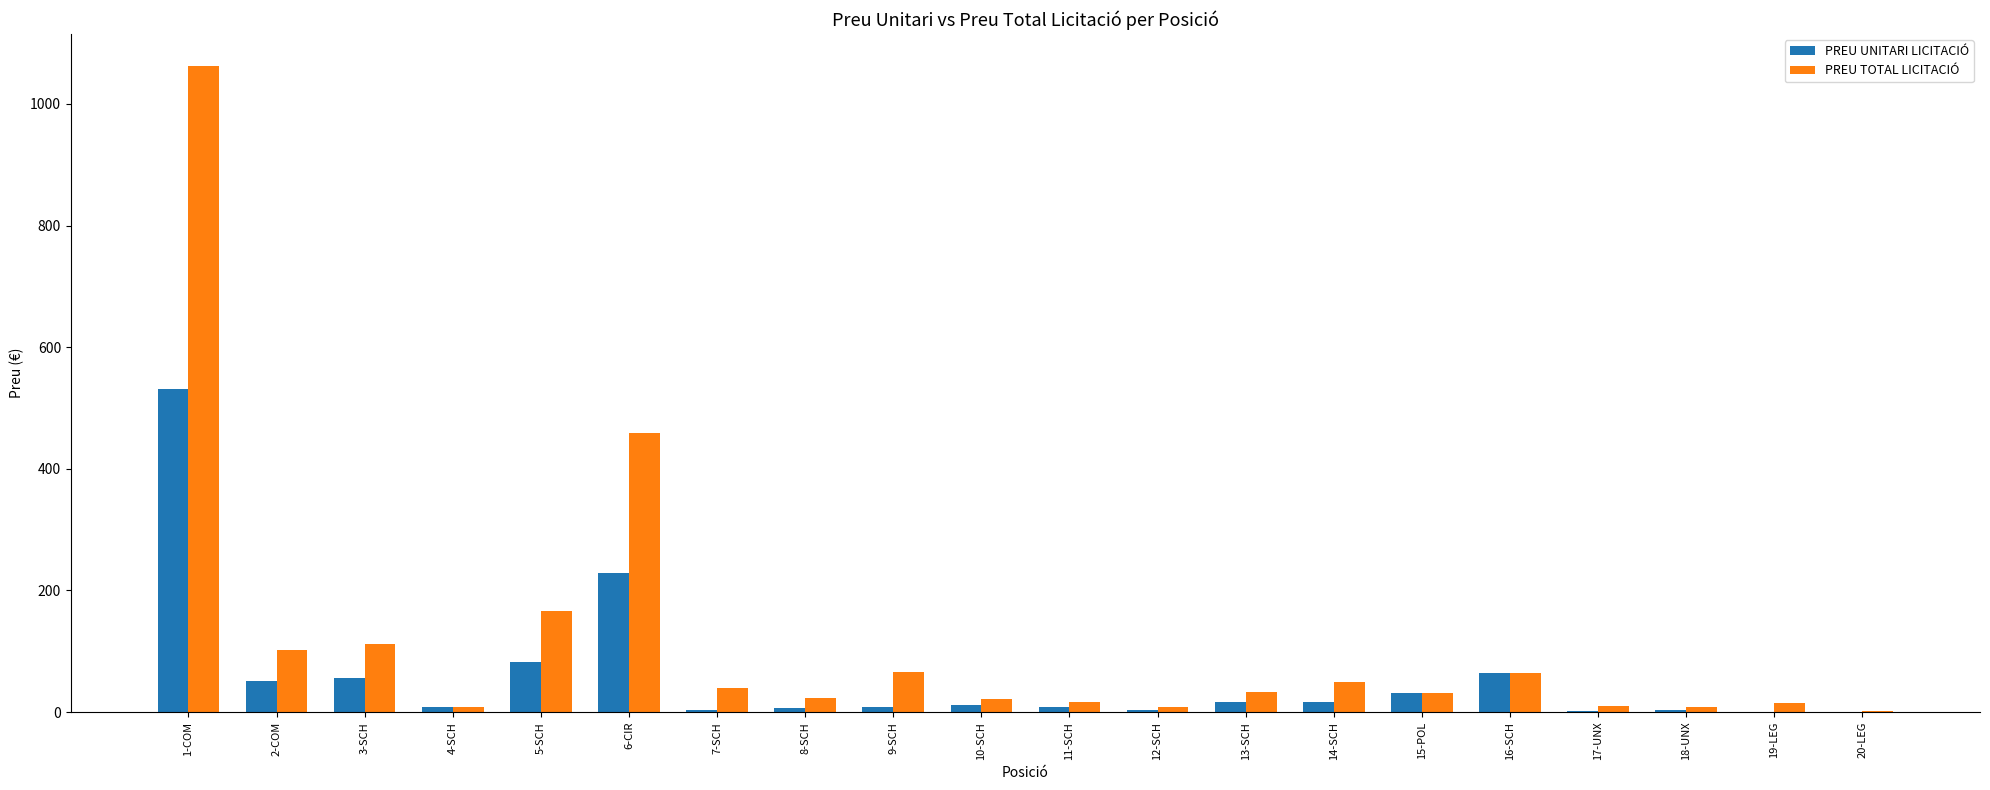

What is the sum of all PREU UNITARI LICITACIÓ values?

1137.7